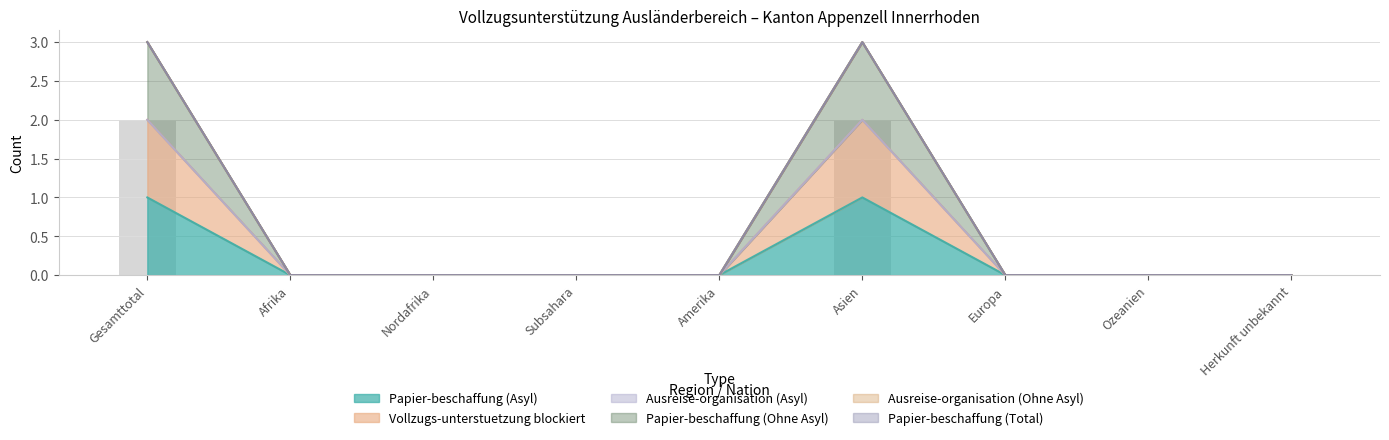

Are the bars grouped side by side (vs. stacked)?

Yes